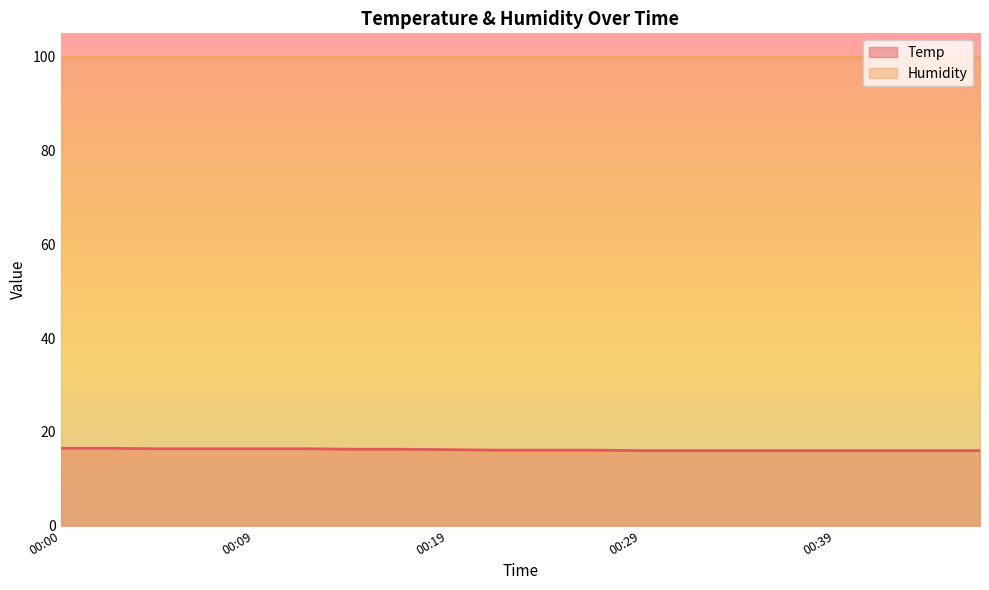

What is the difference between the second highest and minimum values?

0.5